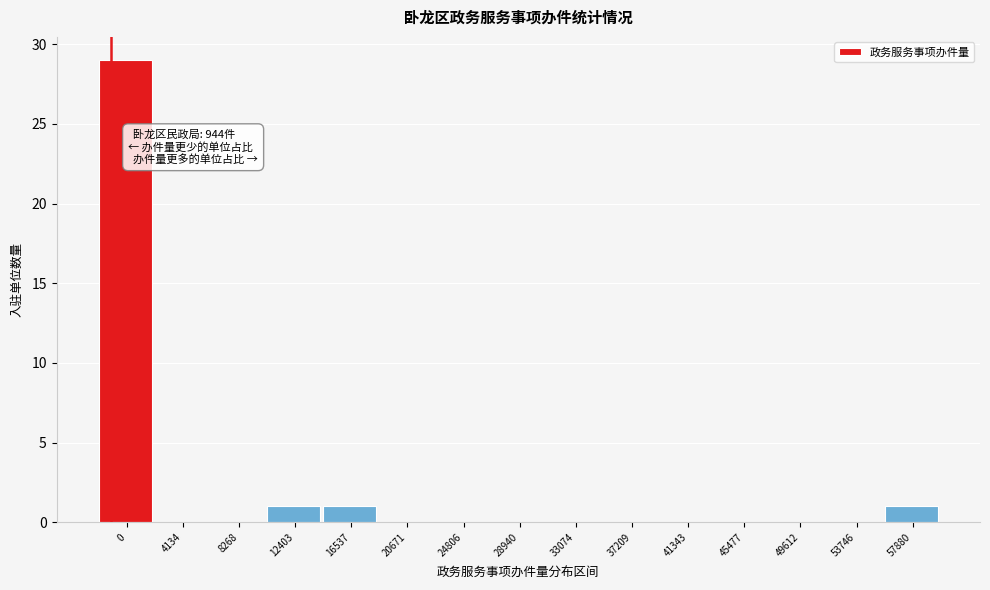

Reading left to right, what are all the values shown in this chart?

0=29	4134=0	8268=0	12403=1	16537=1	20671=0	24806=0	28940=0	33074=0	37209=0	41343=0	45477=0	49612=0	53746=0	57880=1